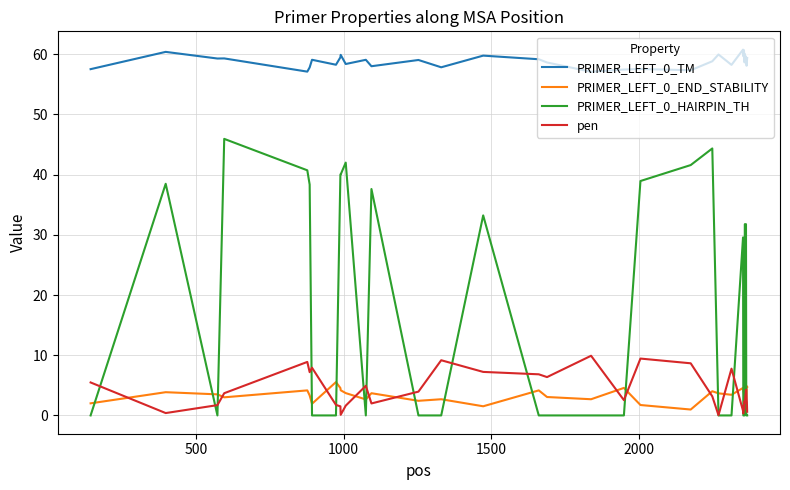

True or false: PRIMER_LEFT_0_TM and PRIMER_LEFT_0_END_STABILITY intersect in this chart.

False